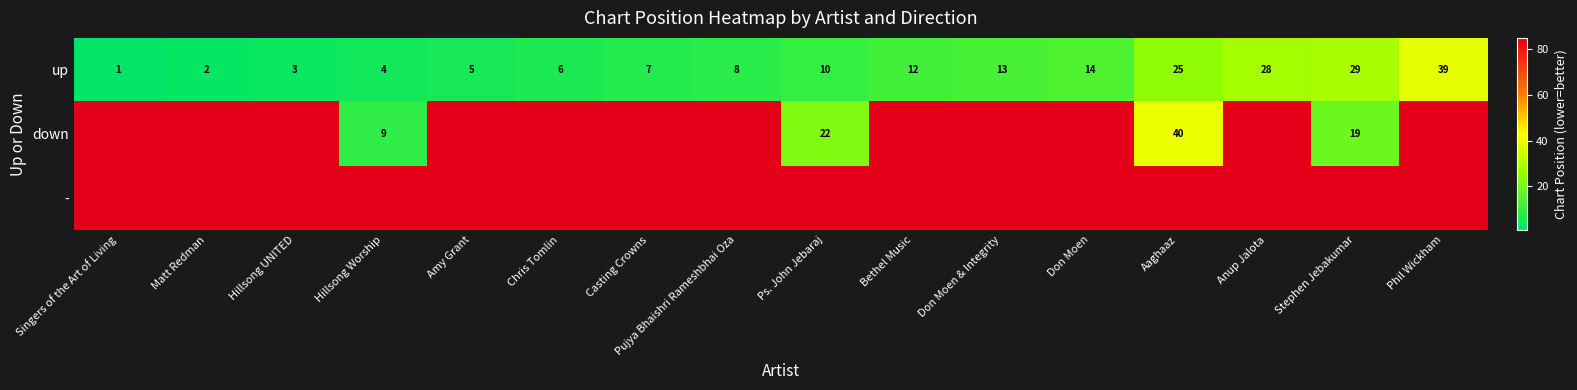

The down series shows 67 at Aaghaaz. True or false?

False